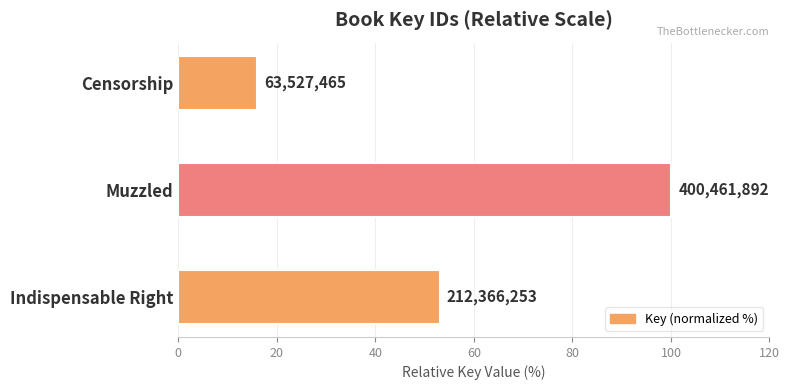

How many bars are there in total?

3